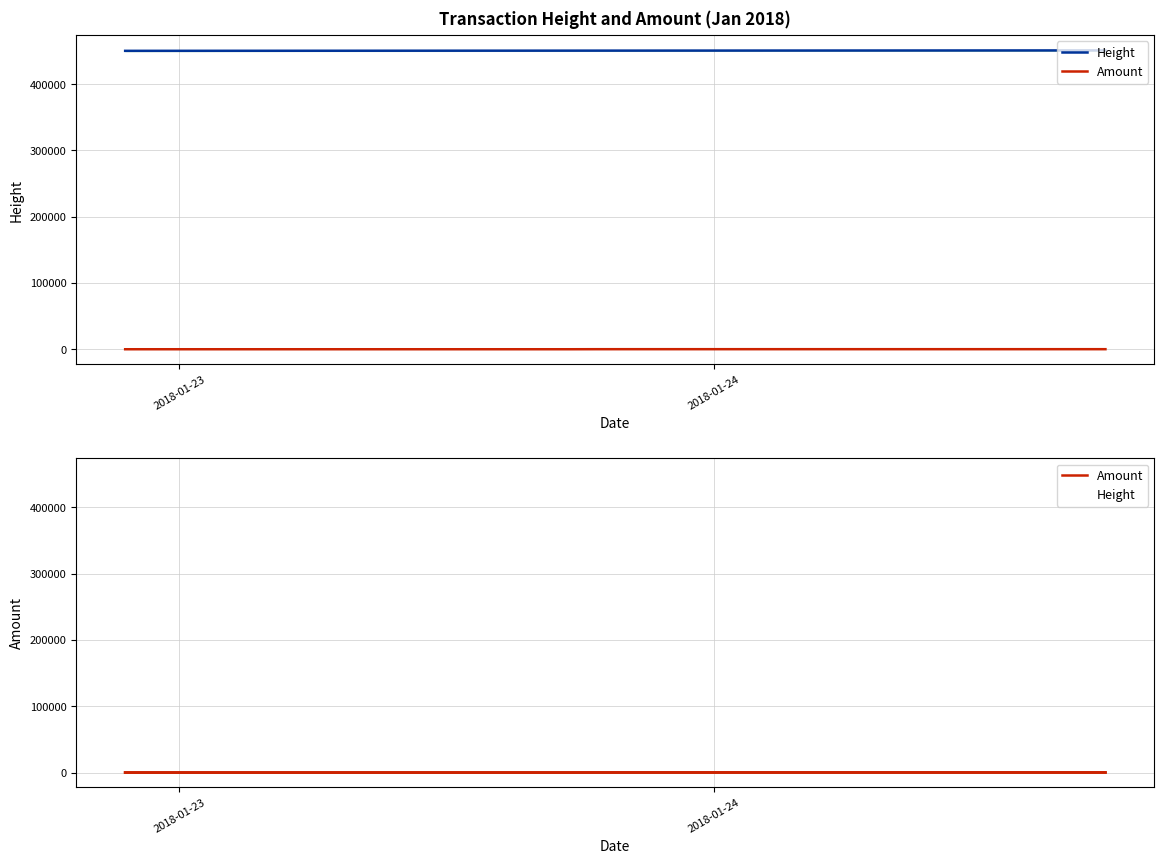

How many values in the Height series exceed 450655?

4